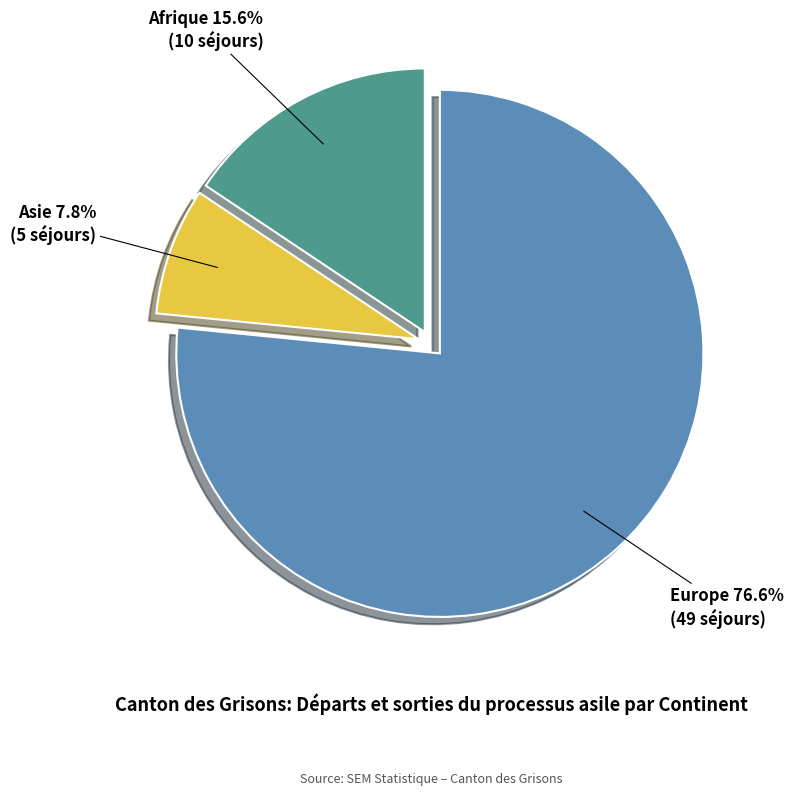

Is there a majority slice in this chart?

Yes